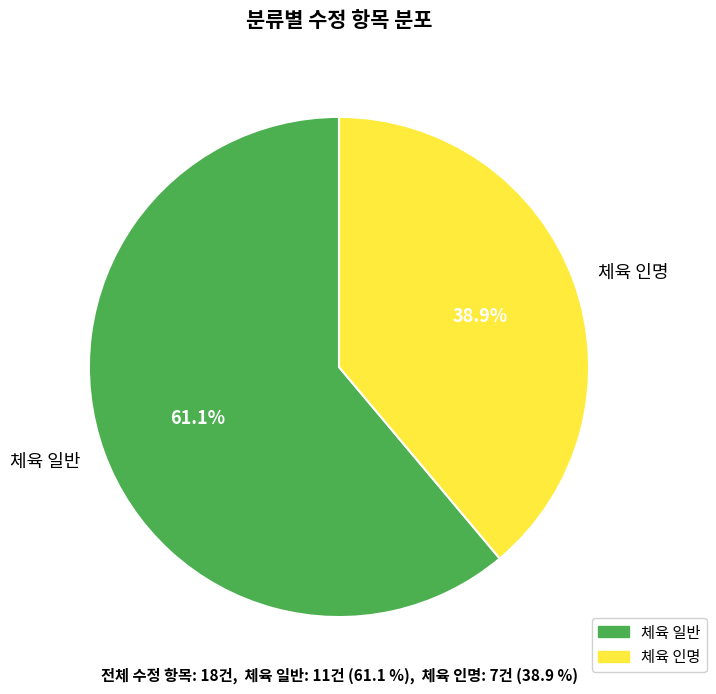

How much of the chart is everything except 체육 인명?

61.1%